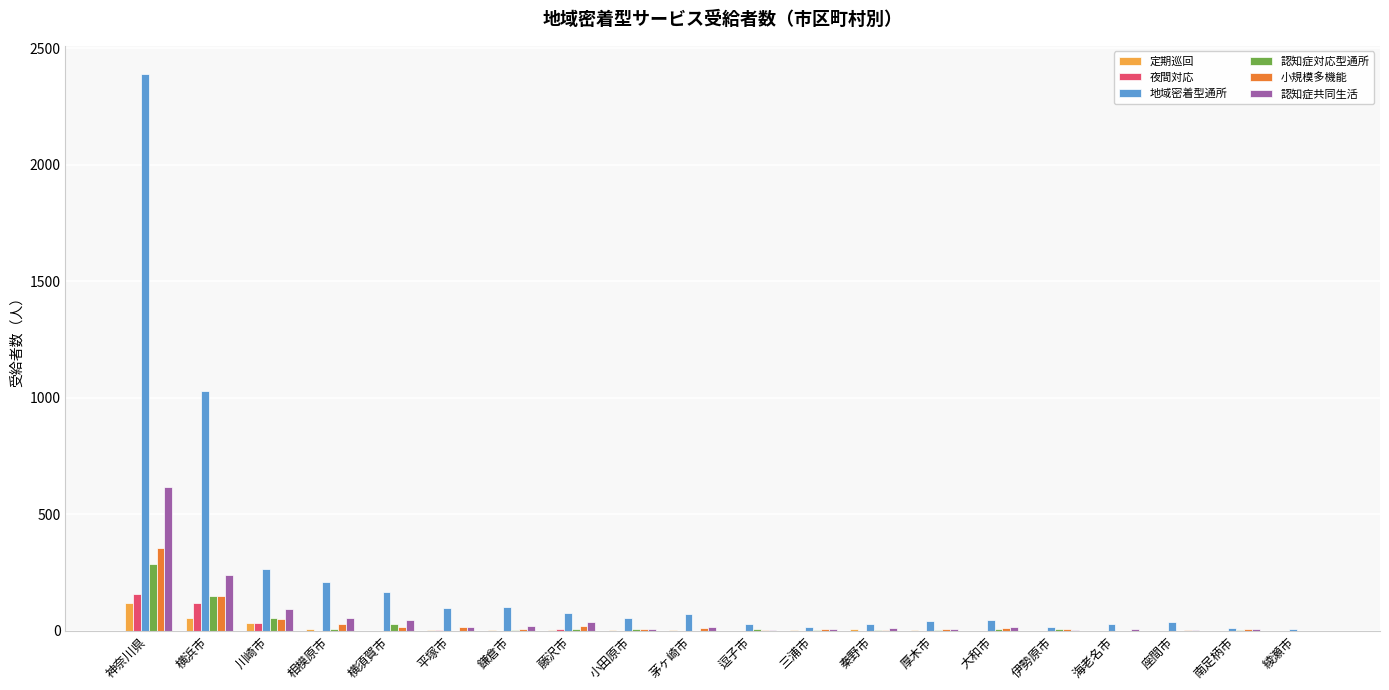

What is the sum of all 定期巡回 values?

229